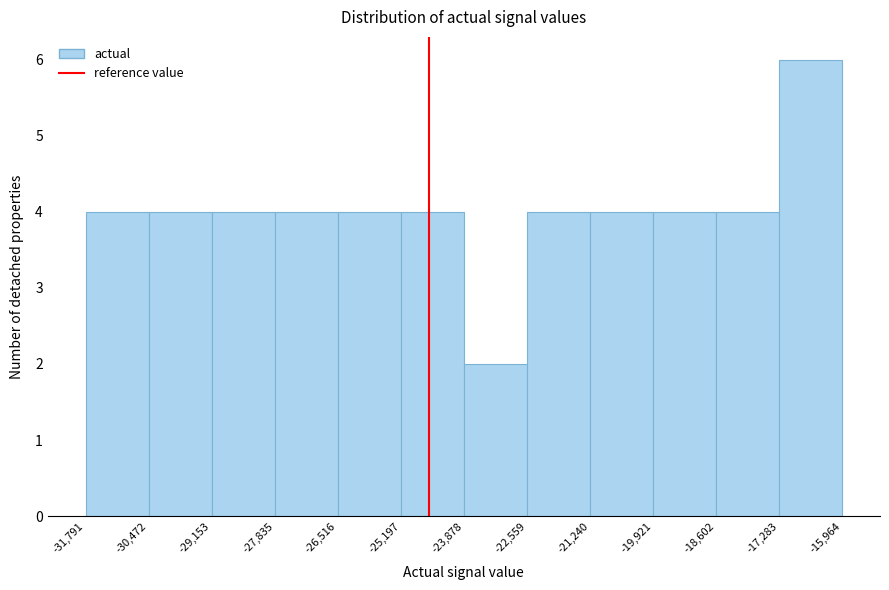

How tall is the bar that spans -29,153 to -27,835 on the x-axis? The values are not printed on the chart, so give them approximately, as read against the axis.

4